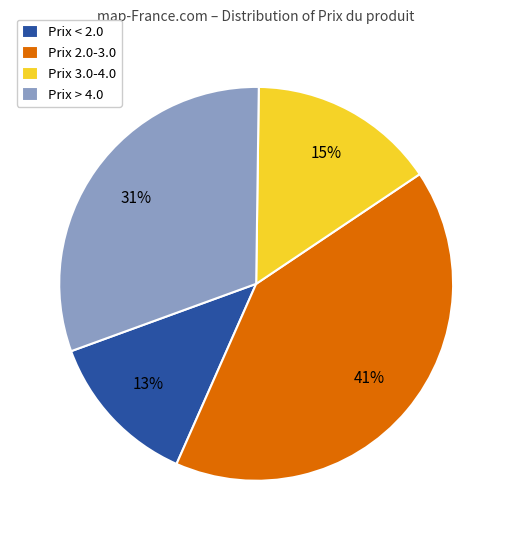

True or false: Prix 3.0-4.0 accounts for 30% of the total.

False